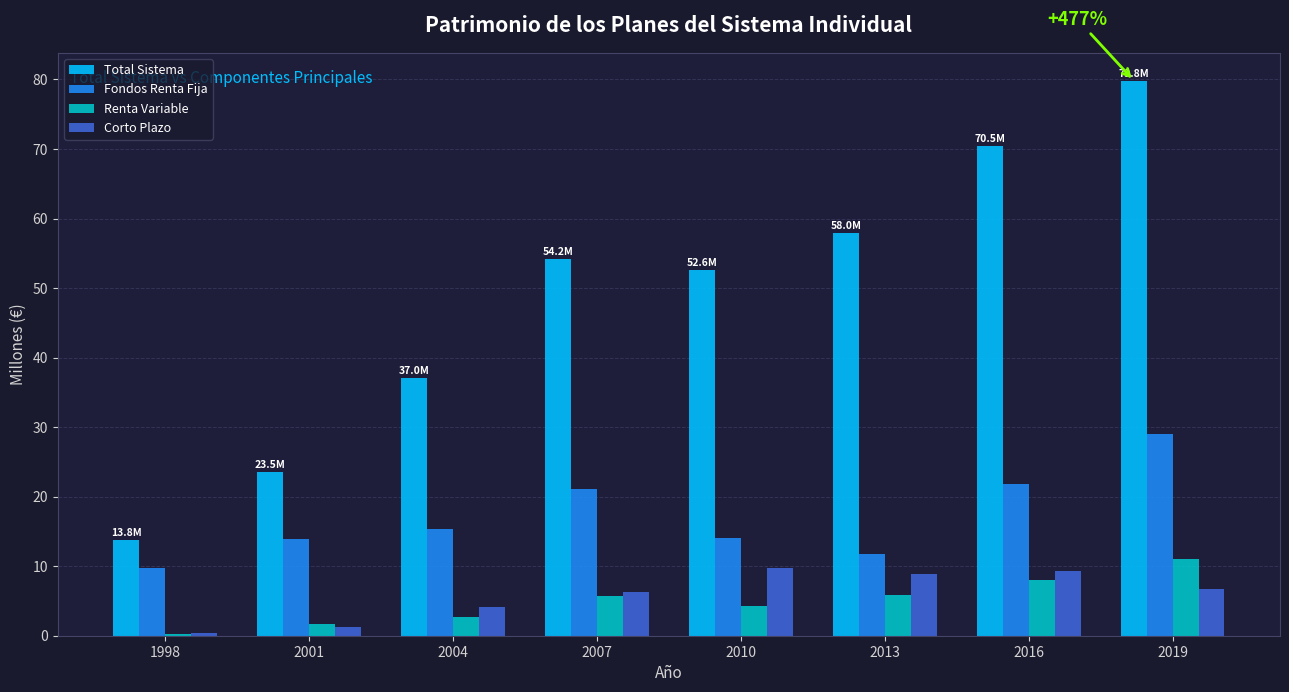

At which label does Renta Variable first exceed 5?

2007